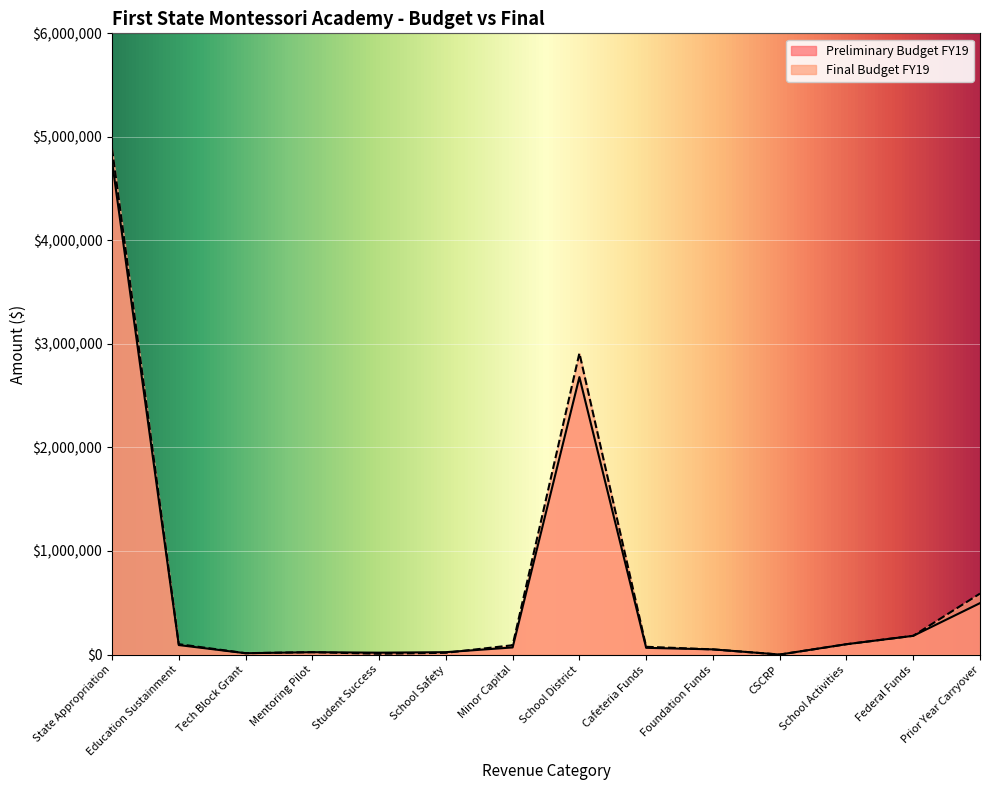

Which category has the lowest value in the Final Budget FY19 series?

CSCRP